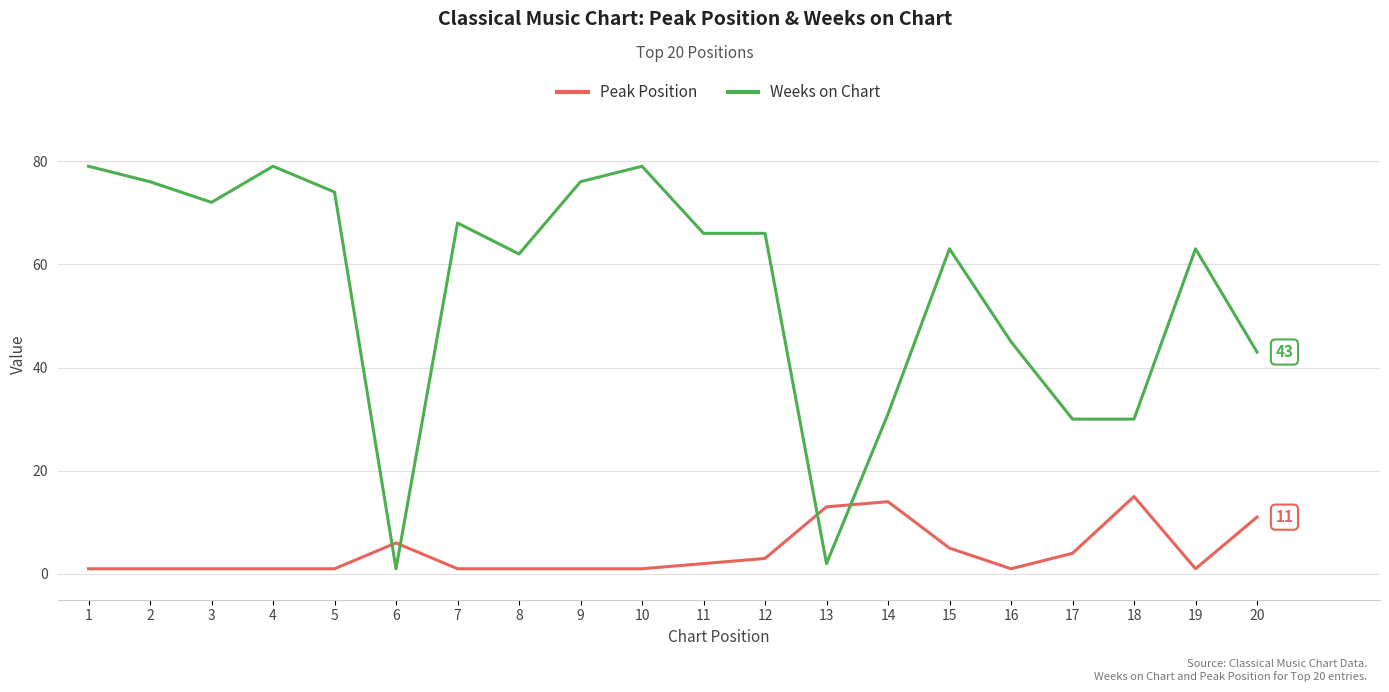

What value does the Weeks on Chart series have at 11, to the nearest 5?

65